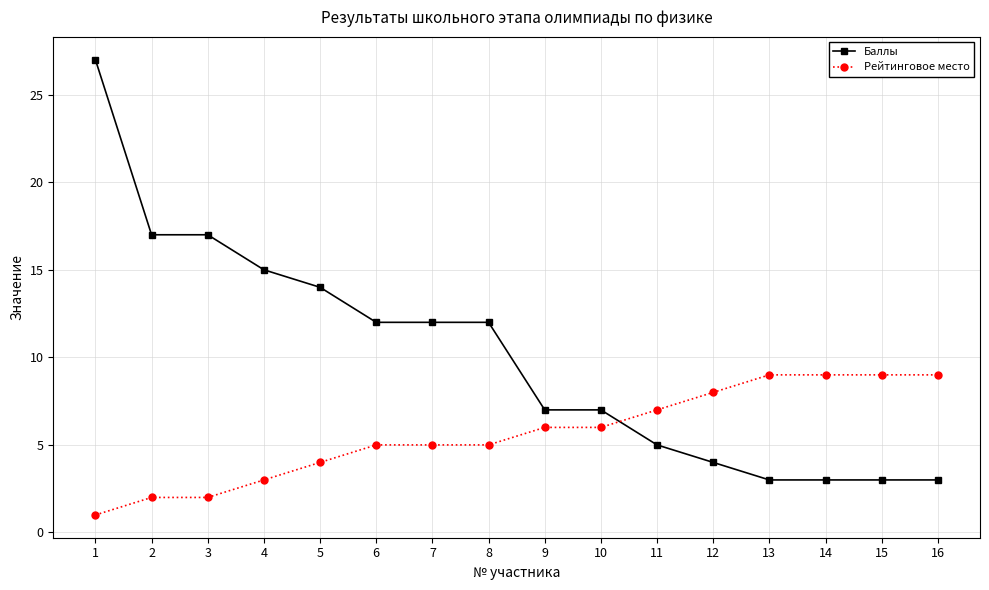

Which series has the widest spread of values?

Баллы